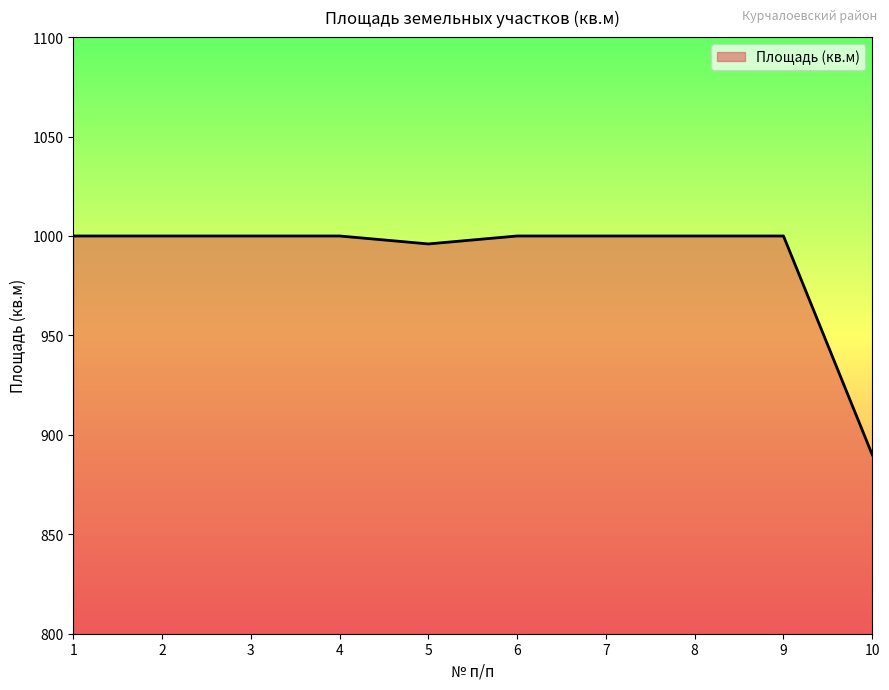

Reading left to right, what are all the values shown in this chart?

1000	1000	1000	1000	996	1000	1000	1000	1000	890